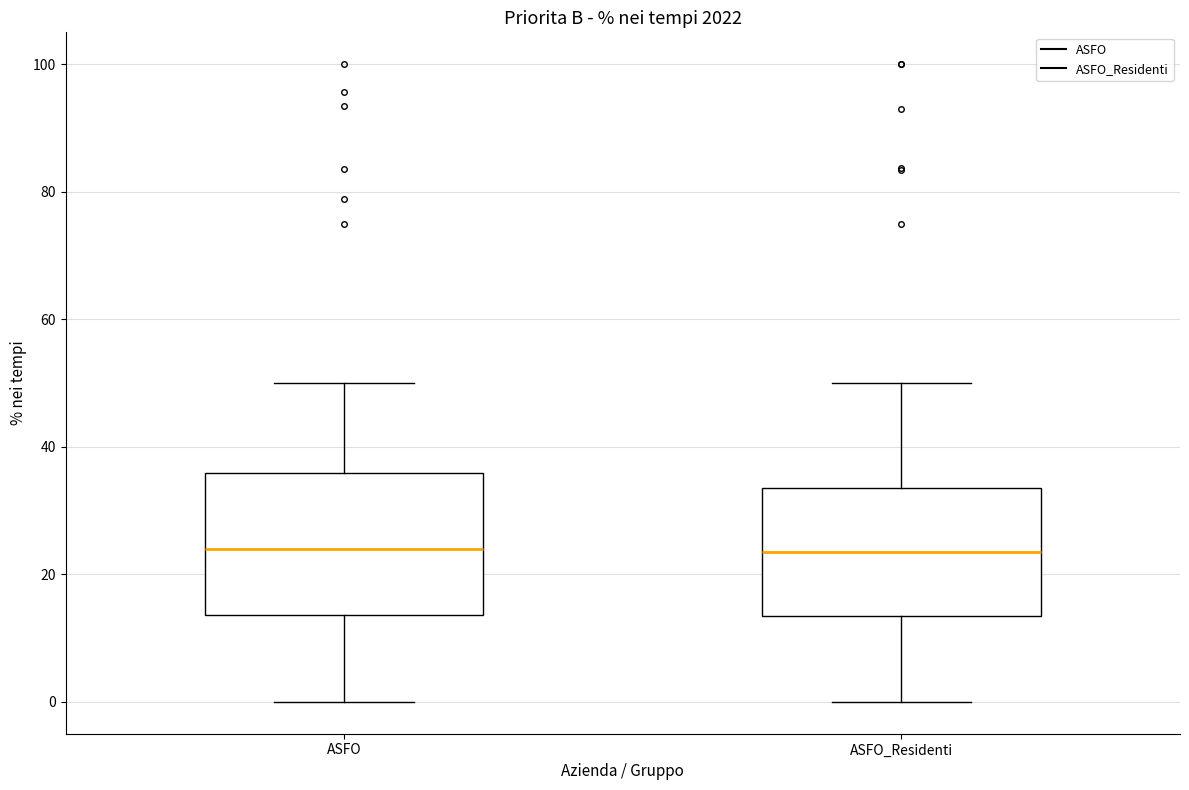

Which box is the tallest, from its lower edge to its upper edge?

ASFO